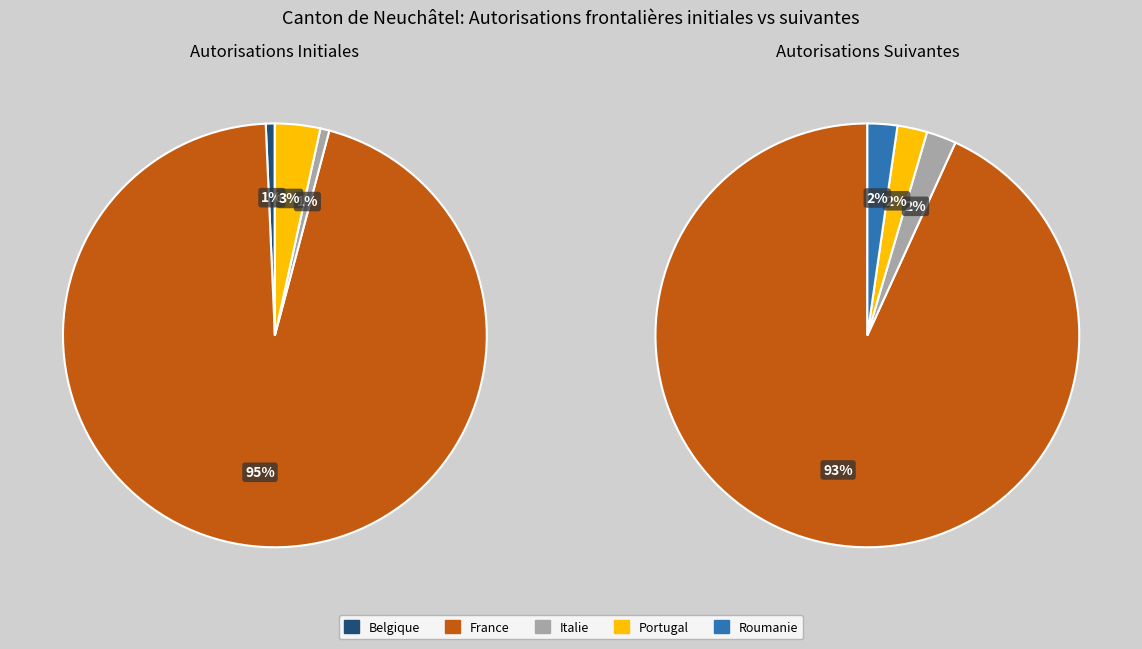

What is the smallest slice in the pie chart?

Roumanie